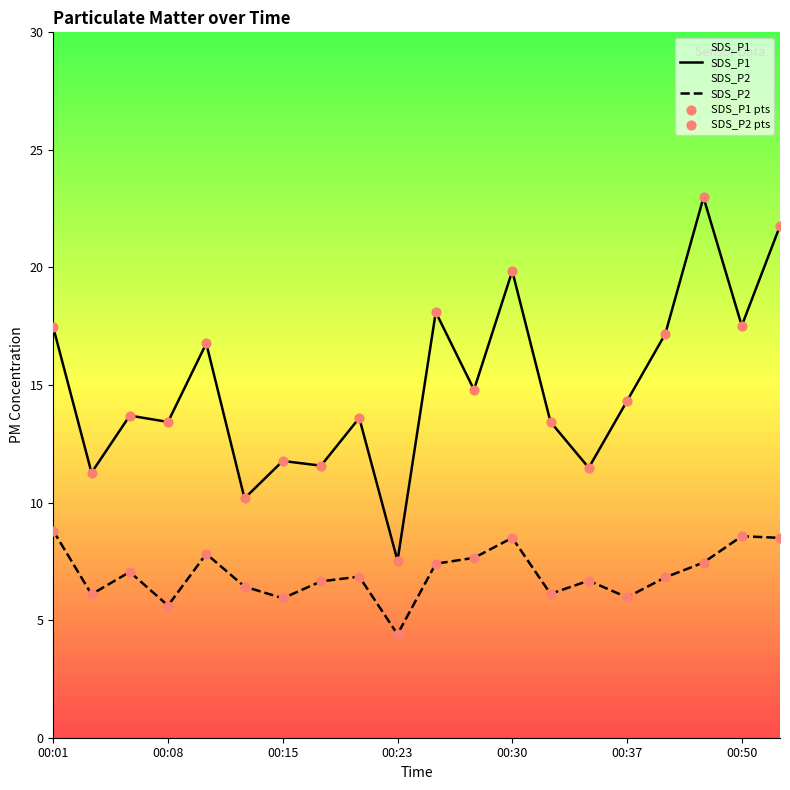

At how many categories does at least one series exceed 21?

2